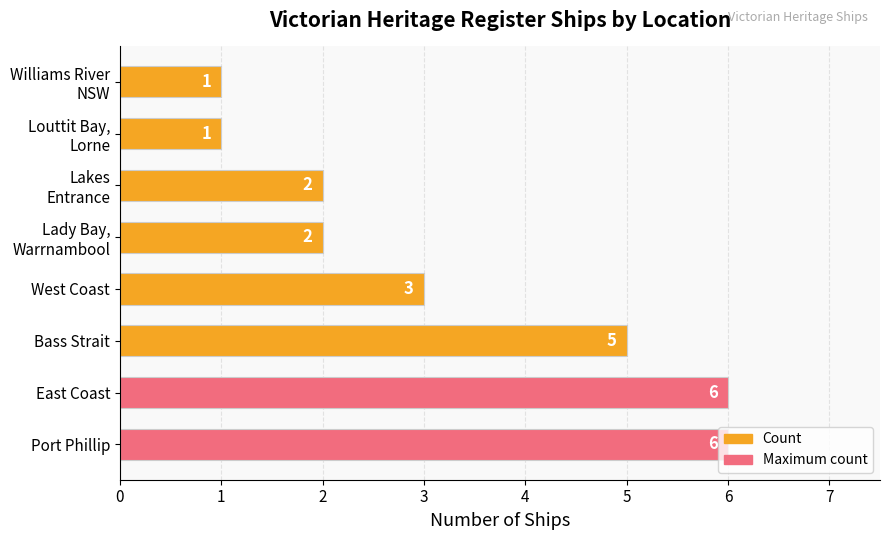

How many bars are there in total?

8